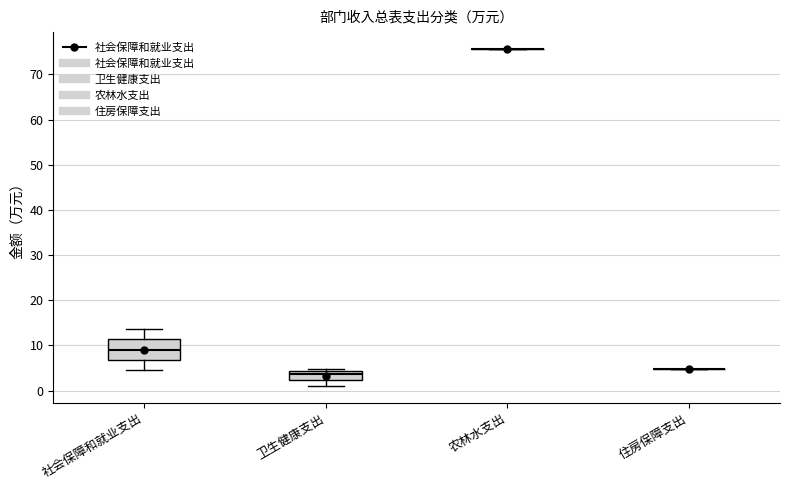

Comparing the boxes themselves (not the whiskers), which one is the tallest?

社会保障和就业支出